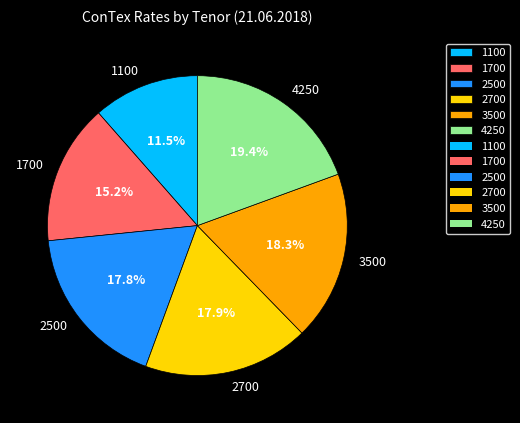

Between 3500 and 4250, which is larger?

4250